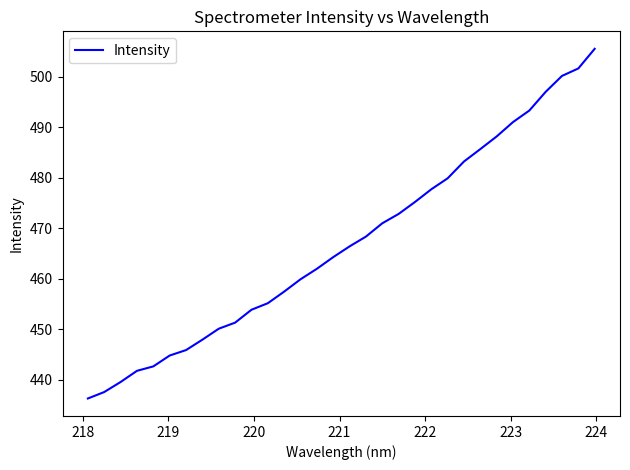

What is the smallest value displayed?

436.3